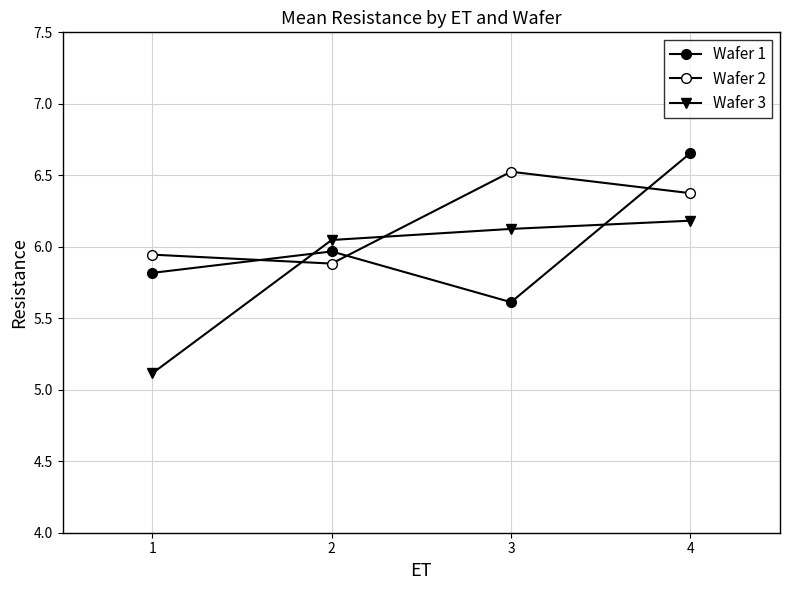

How many categories are shown in the chart?

4